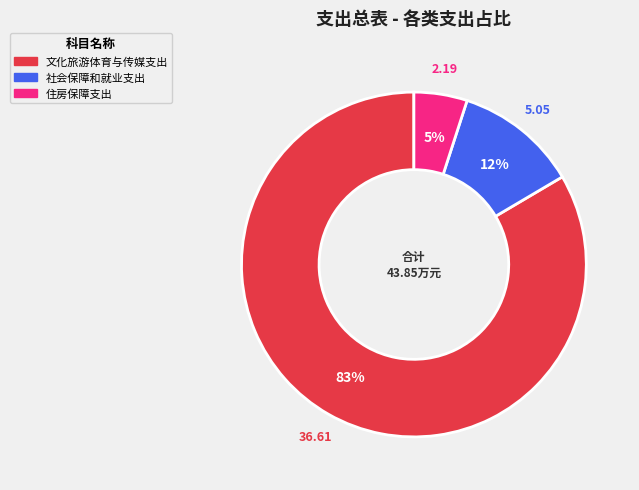

Is it true that 文化旅游体育与传媒支出 is 74% of the pie?

False